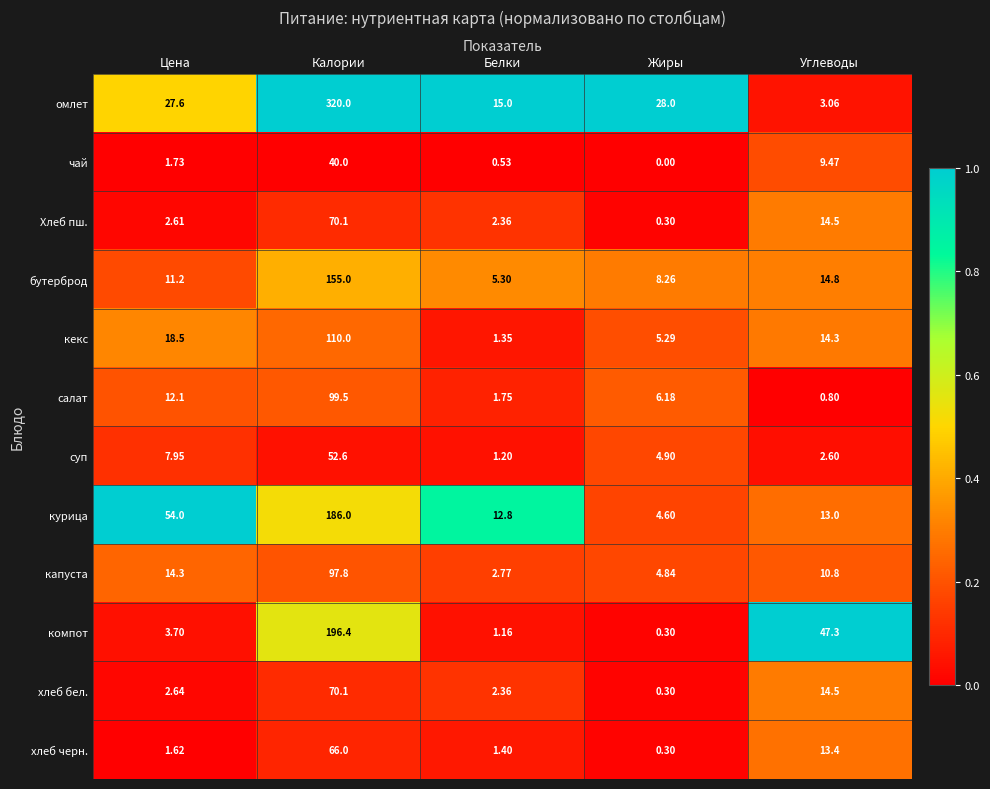

At which category does the chart reach its peak across all series?

Калории